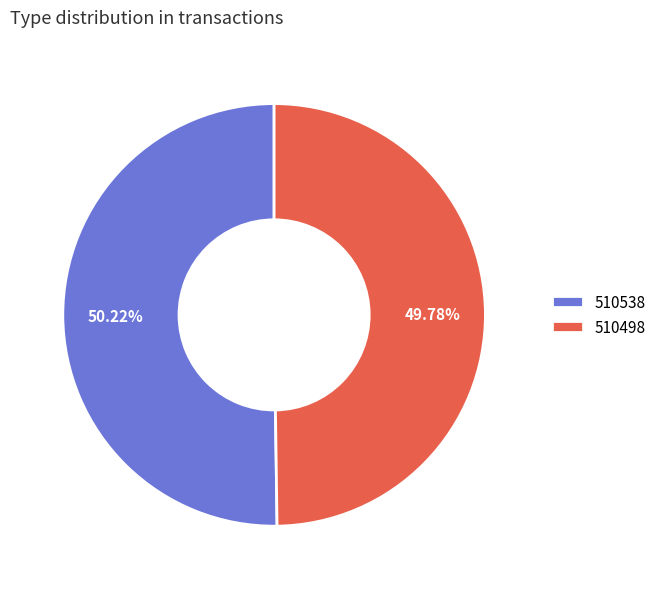

Is there any slice that represents more than half of the pie?

Yes